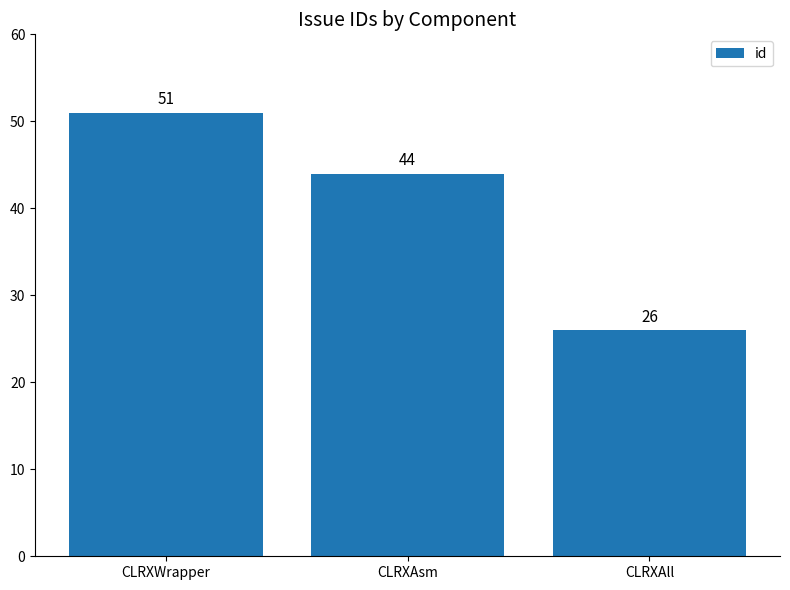

Approximately how many times larger is the value at CLRXAsm compared to CLRXWrapper?

0.9